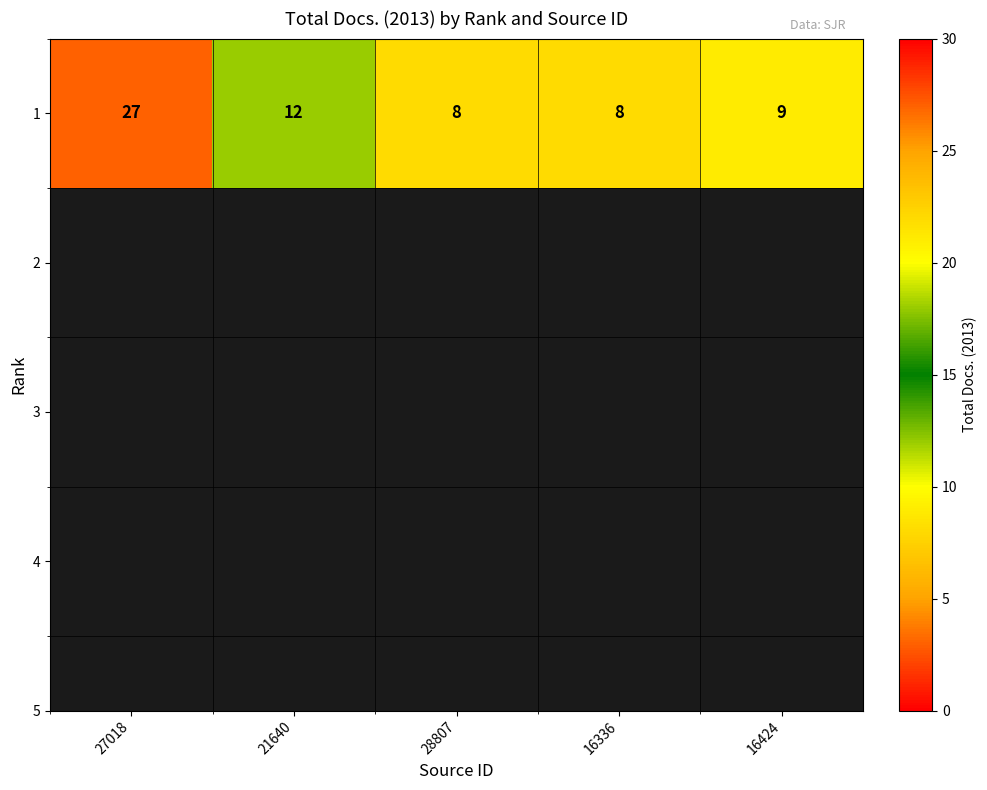

Rank the categories by value from lowest to highest.

28807, 16336, 16424, 21640, 27018